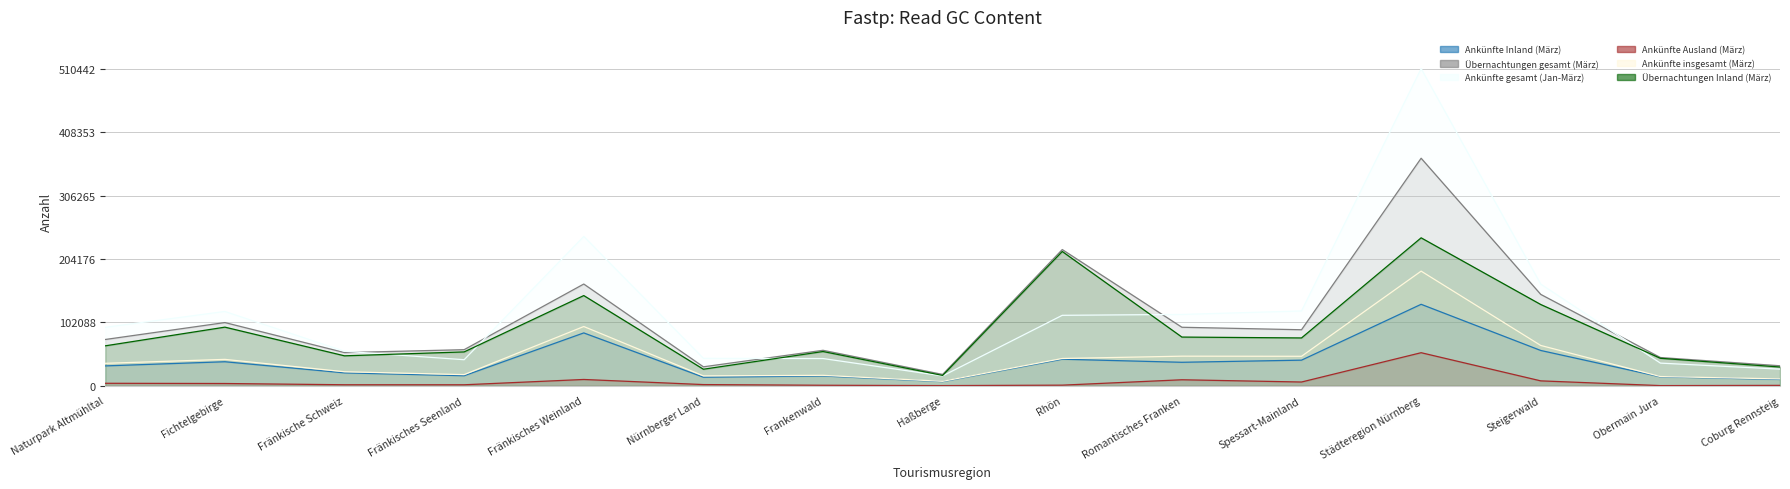

What position from the left is Spessart-Mainland?

11